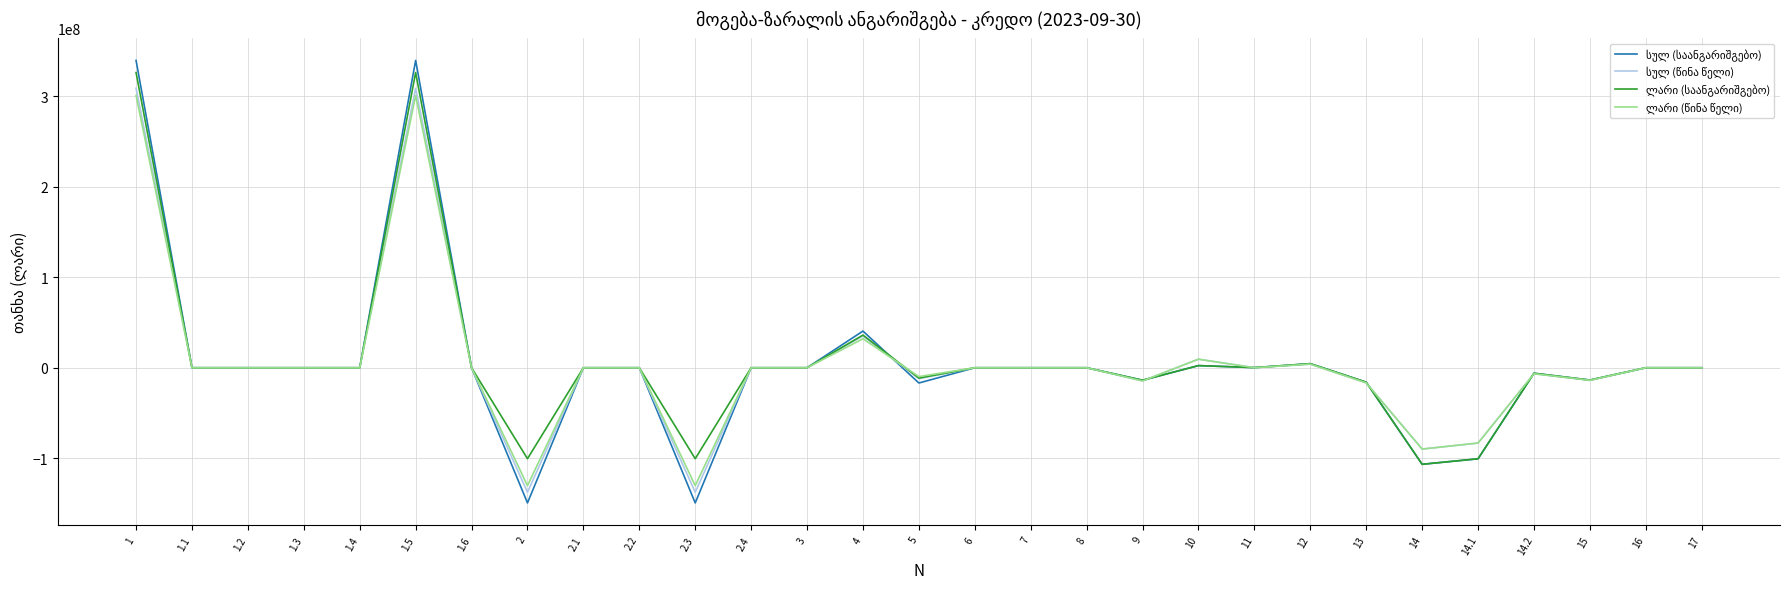

What is the spread (max minus min) of values at 1?

38793775.7